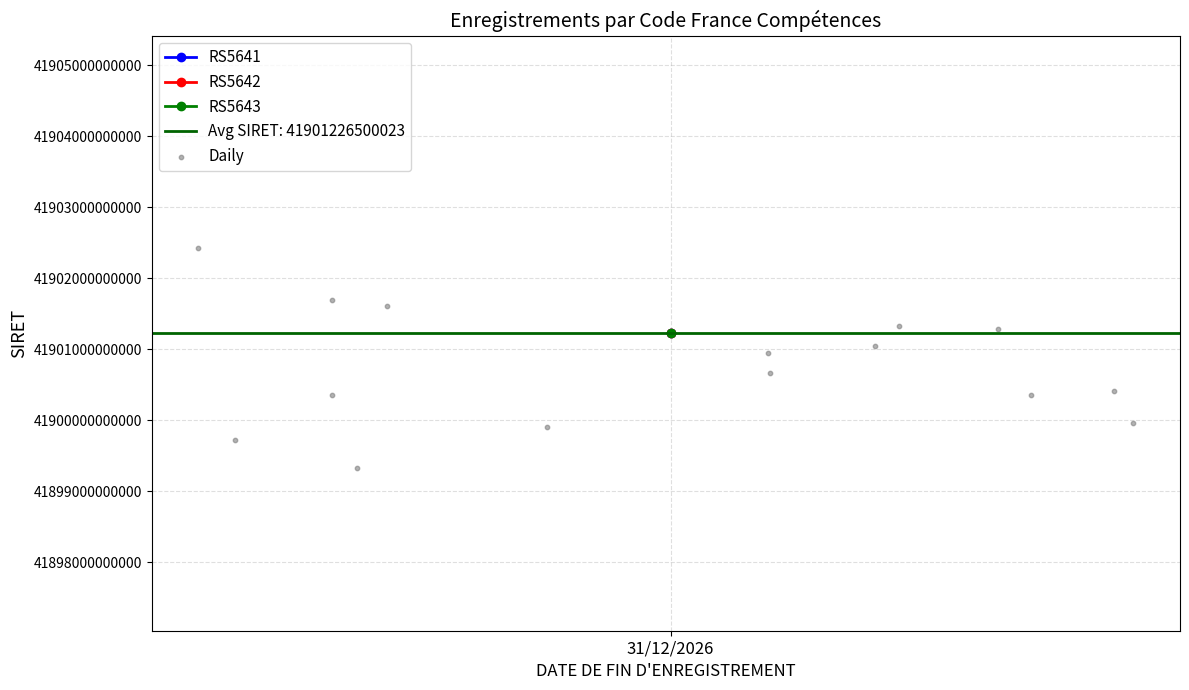

How many data points are displayed?

15